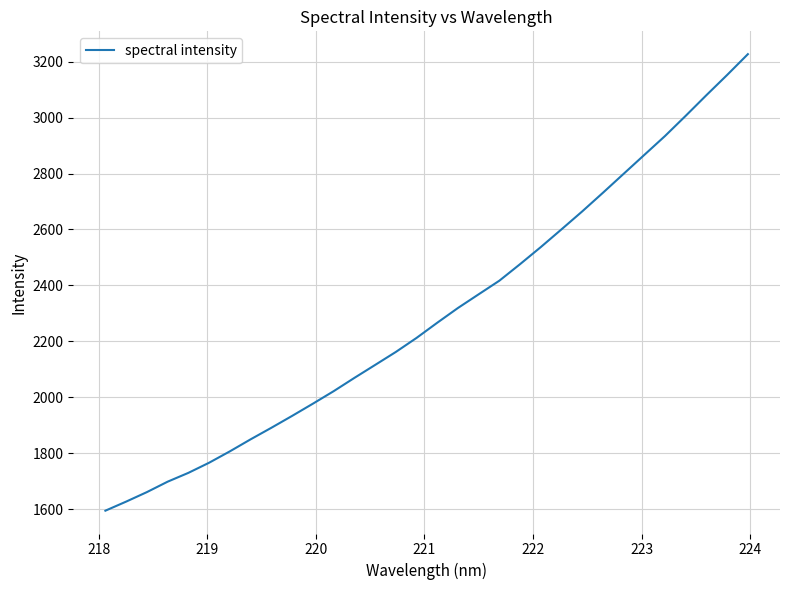

What is the minimum value shown in the chart?

1594.3